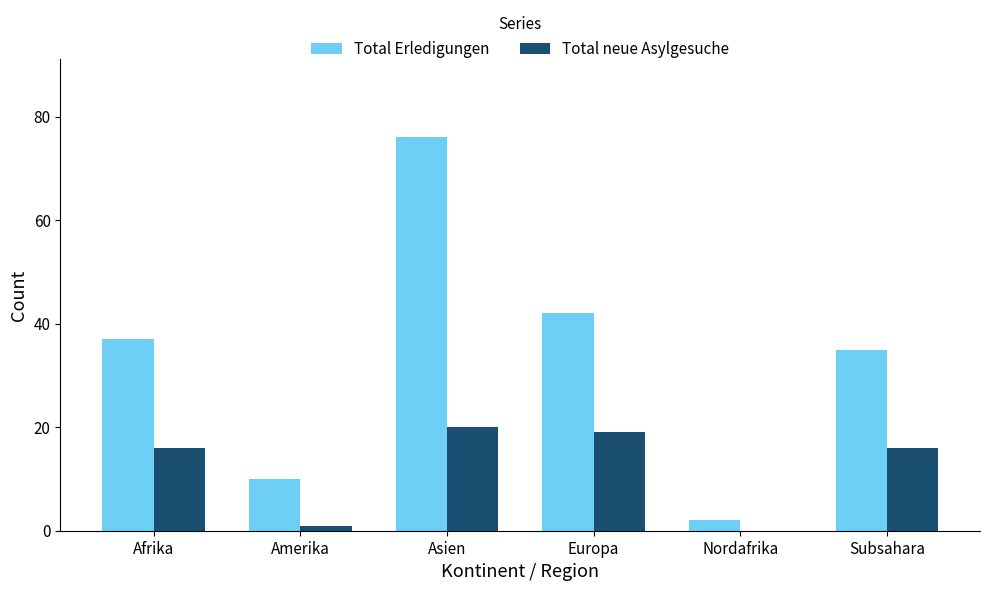

Read the Total Erledigungen value at Europa.

42